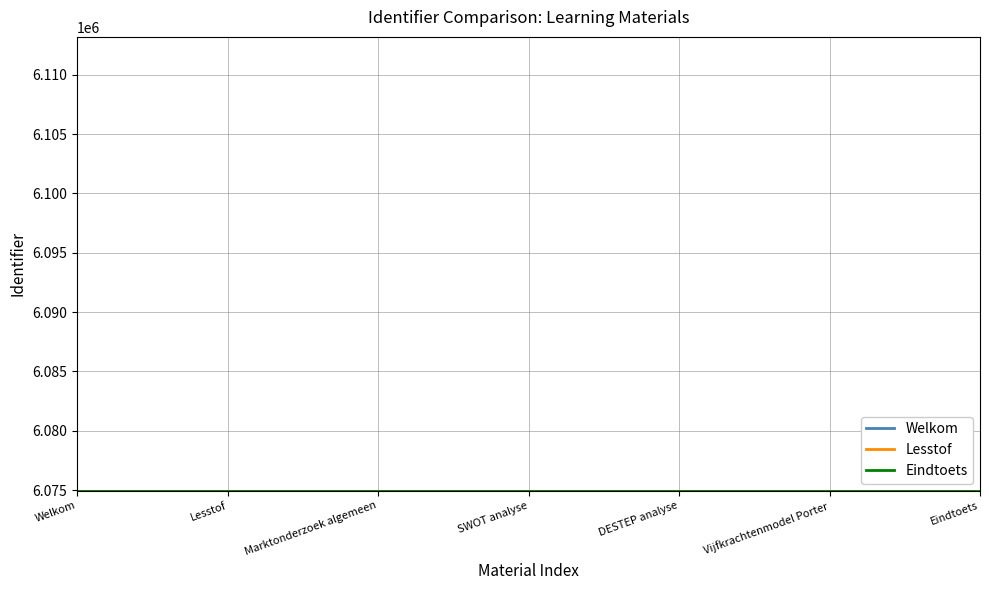

Does the chart display data point markers on the line(s)?

No